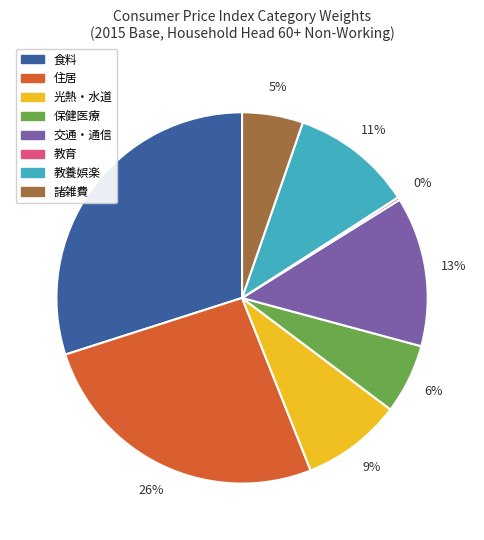

True or false: 保健医療 accounts for 6% of the total.

True